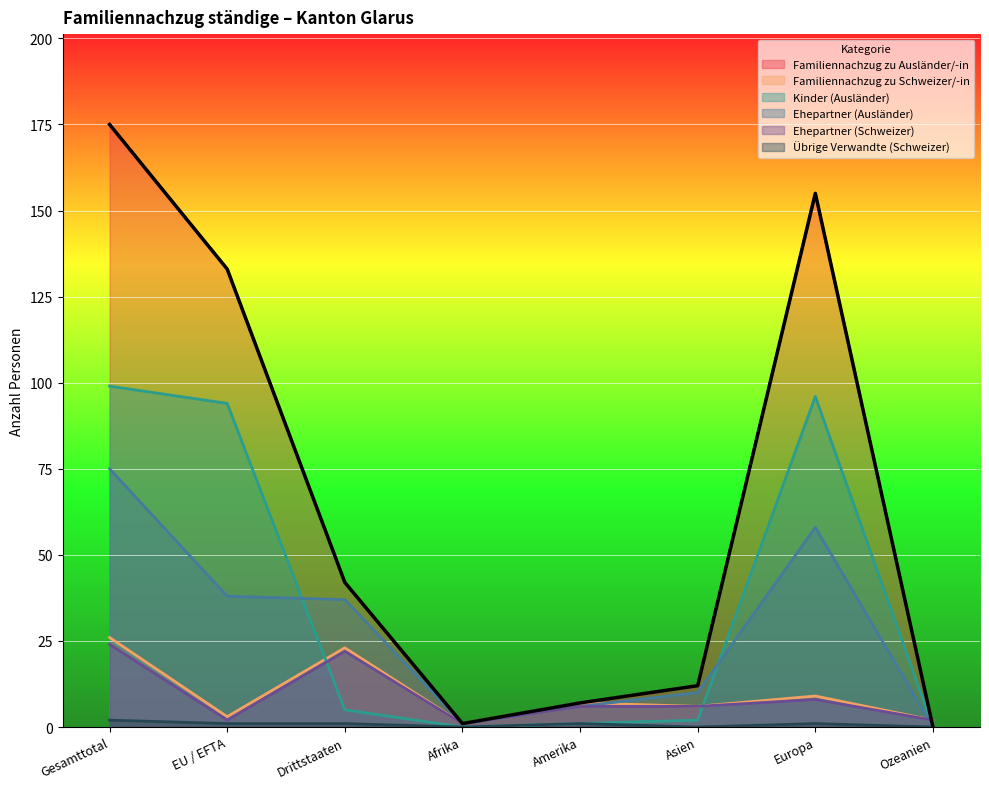

The Kinder (Ausländer) series shows 148 at EU / EFTA. True or false?

False